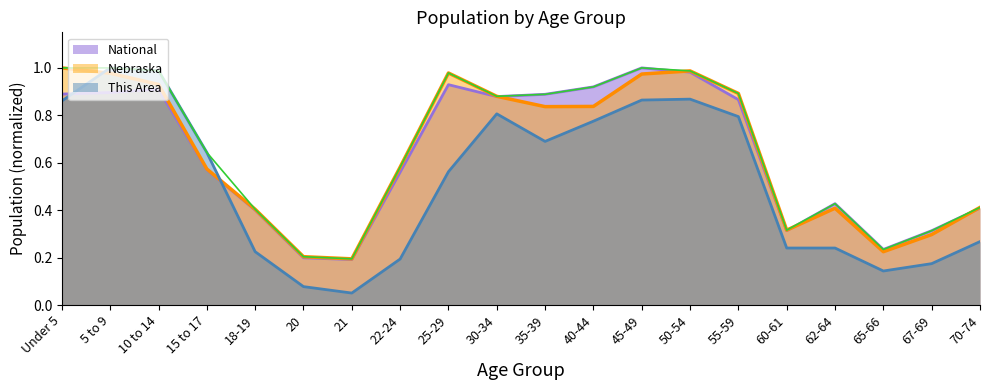

What is the difference between the National values at 50-54 and 30-34?

0.1